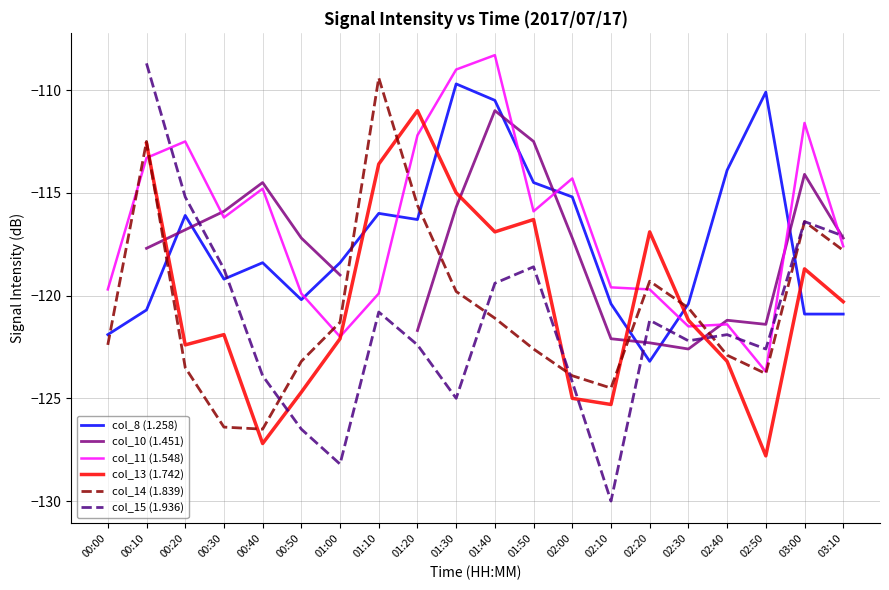

How many values in the col_10 (1.451) series are below -117?

11